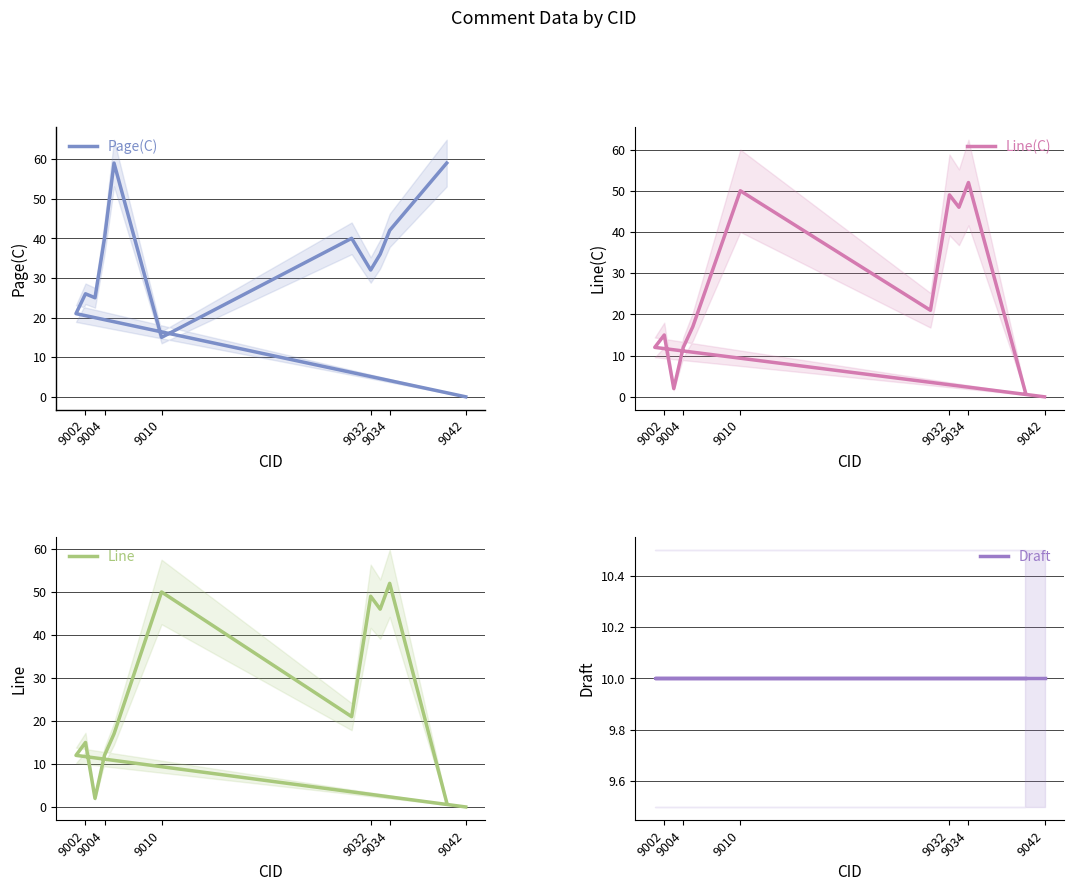

Does the chart have visible grid lines?

Yes